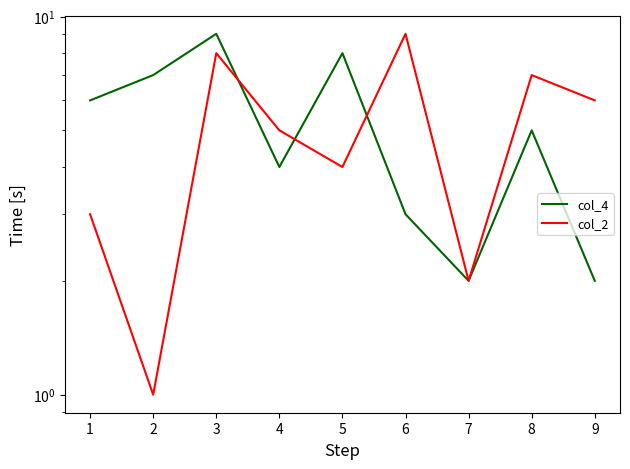

Reading right to left, what are all the values shown in this chart?

col_4: 2	5	2	3	8	4	9	7	6
col_2: 6	7	2	9	4	5	8	1	3